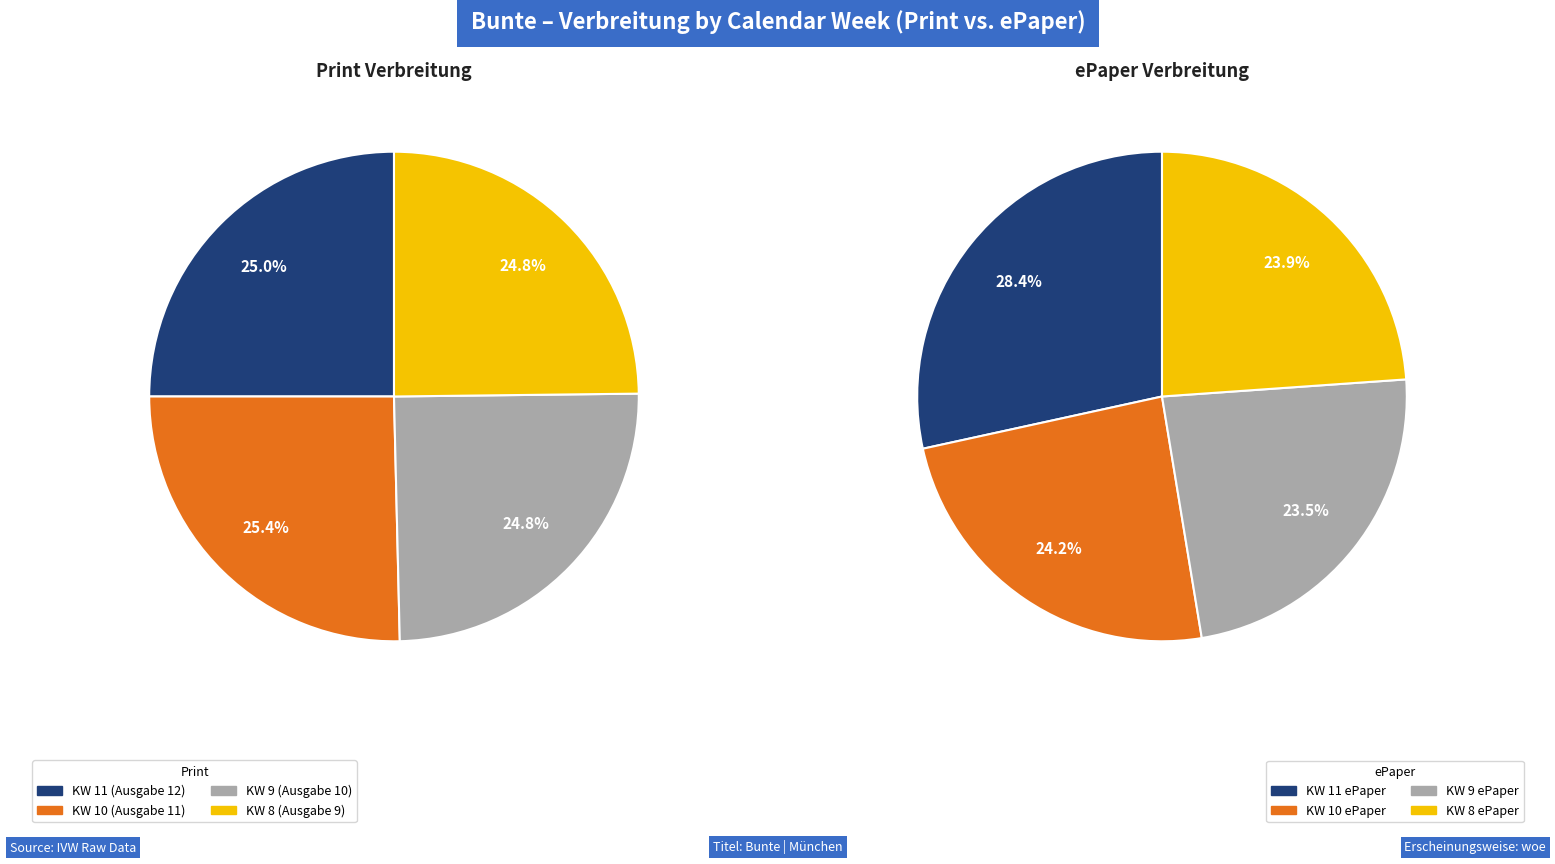

Which has a higher value, KW 9 (Ausgabe 10) or KW 8 (Ausgabe 9)?

KW 8 (Ausgabe 9)